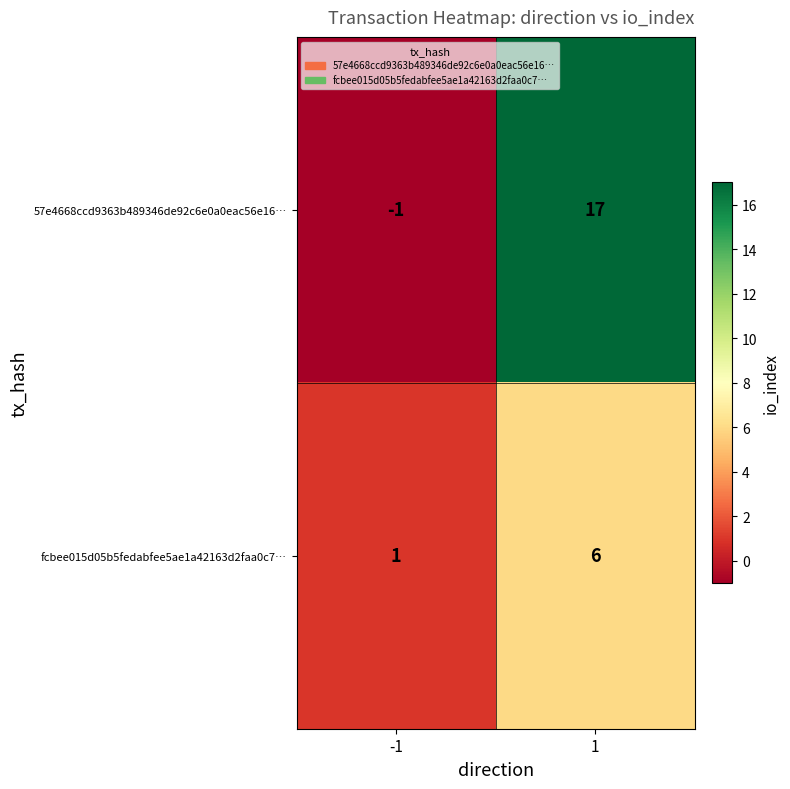

List the series in order of their overall mean, lowest first.

fcbee015d05b5fedabfee5ae1a42163d2faa0c7…, 57e4668ccd9363b489346de92c6e0a0eac56e16…